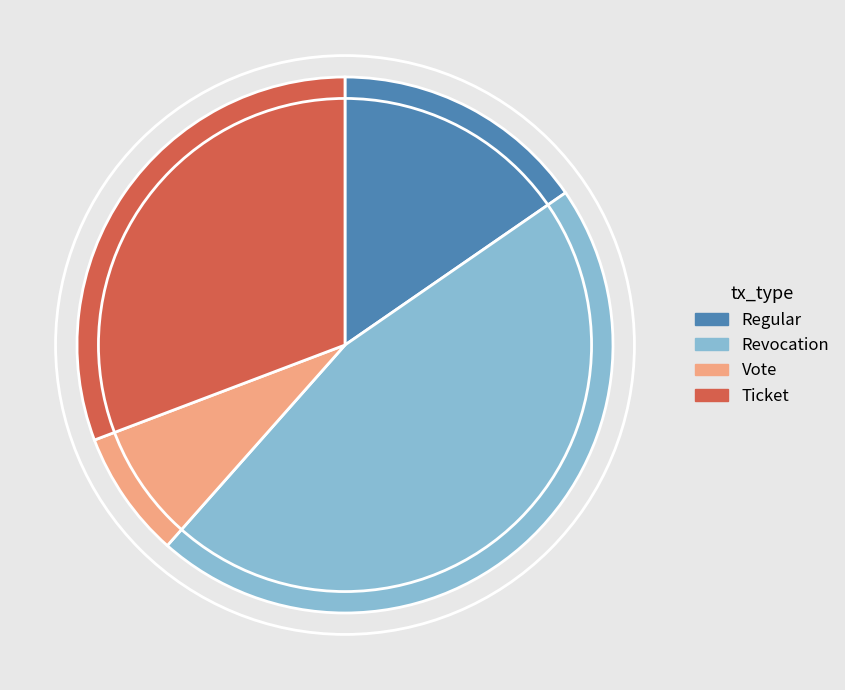

Does any single category account for the majority?

No